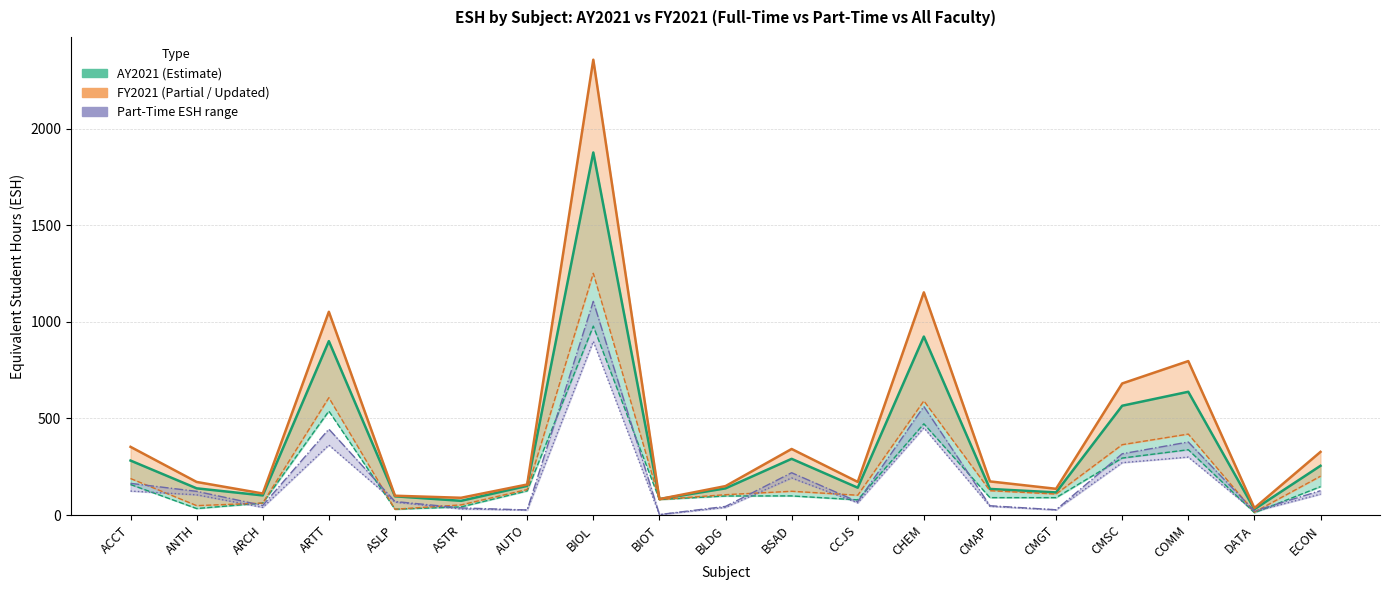

Which label corresponds to the largest value in the chart?

BIOL